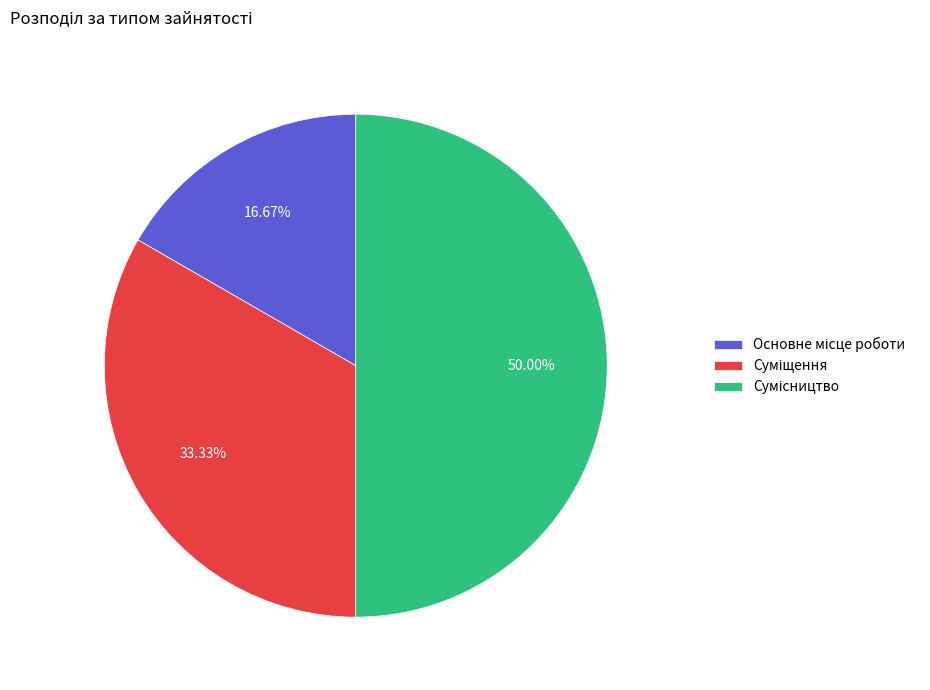

Rank the categories by value from highest to lowest.

Сумісництво, Суміщення, Основне місце роботи